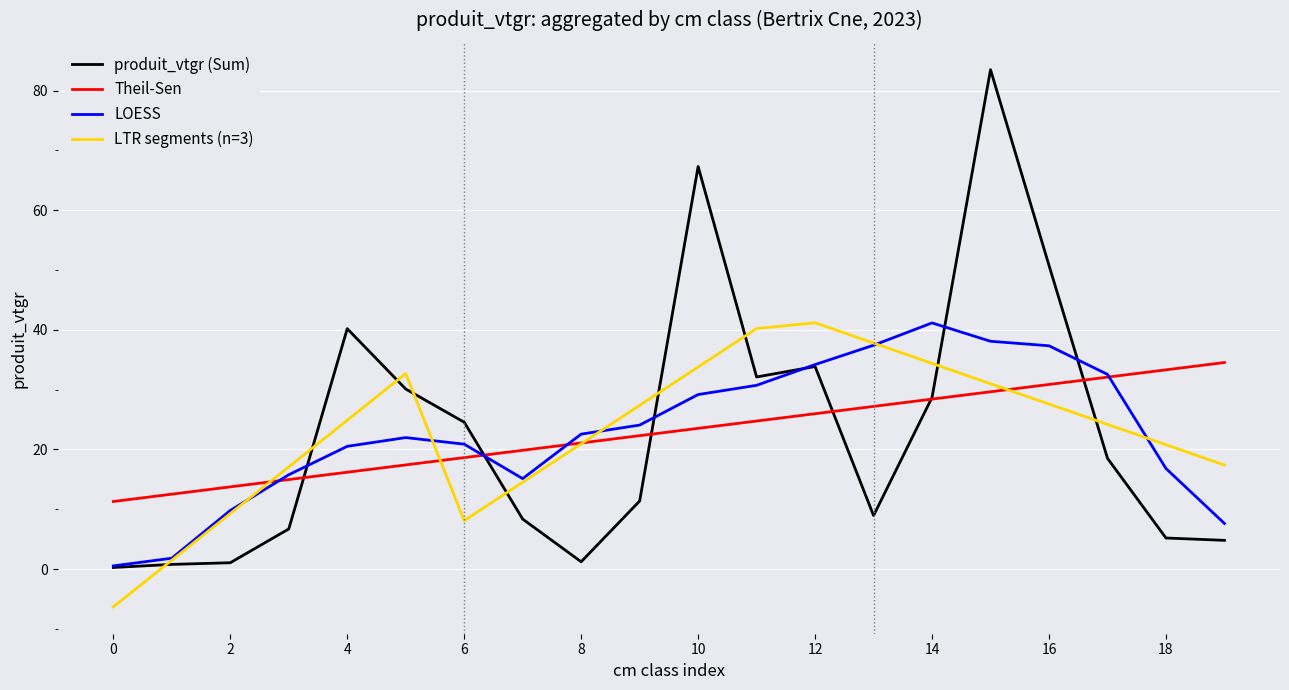

What is the maximum value for Theil-Sen?

34.5